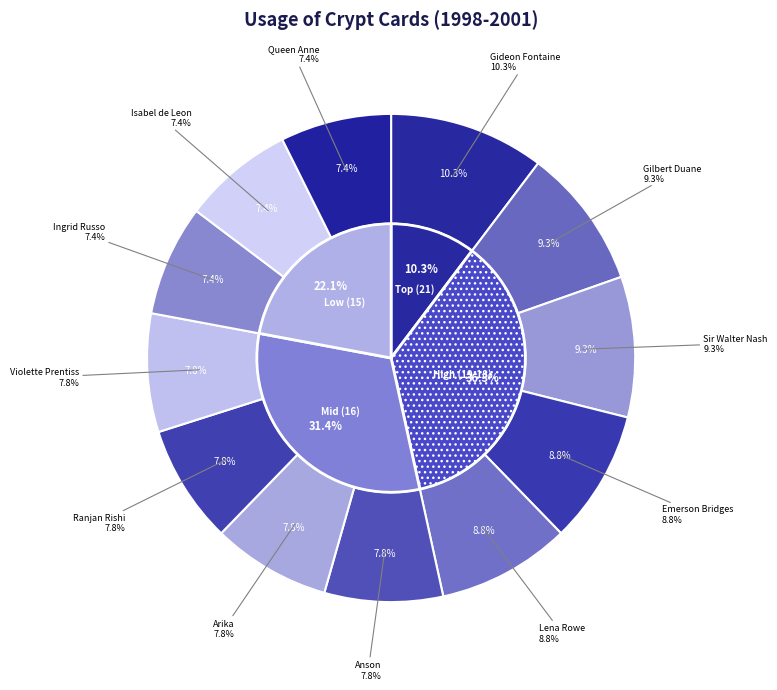

What percentage is the Anson slice, to the nearest percent?

8%